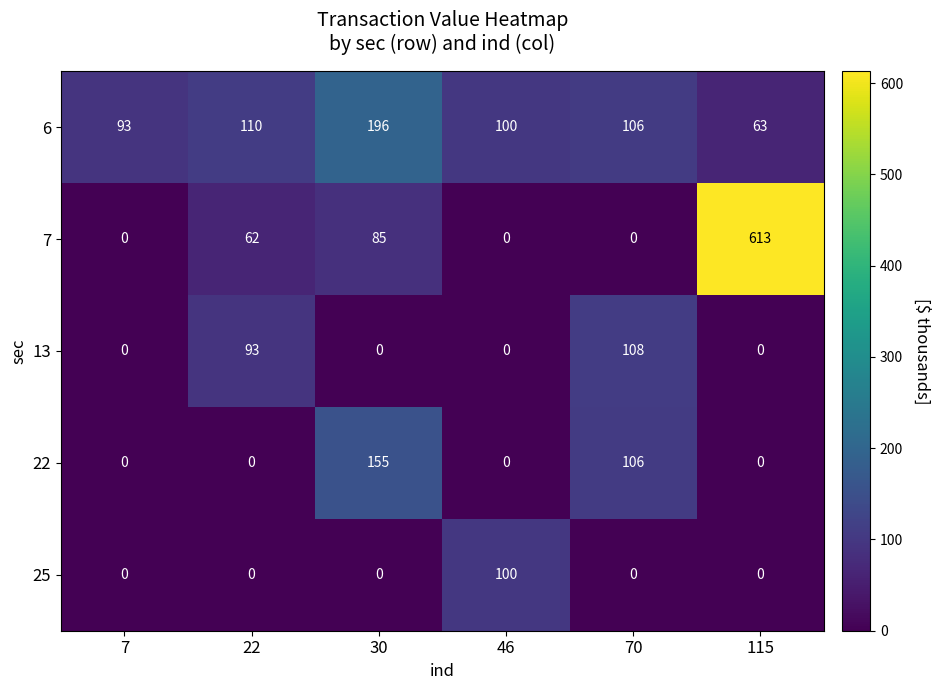

Where does the 6 series first go above 106?

22